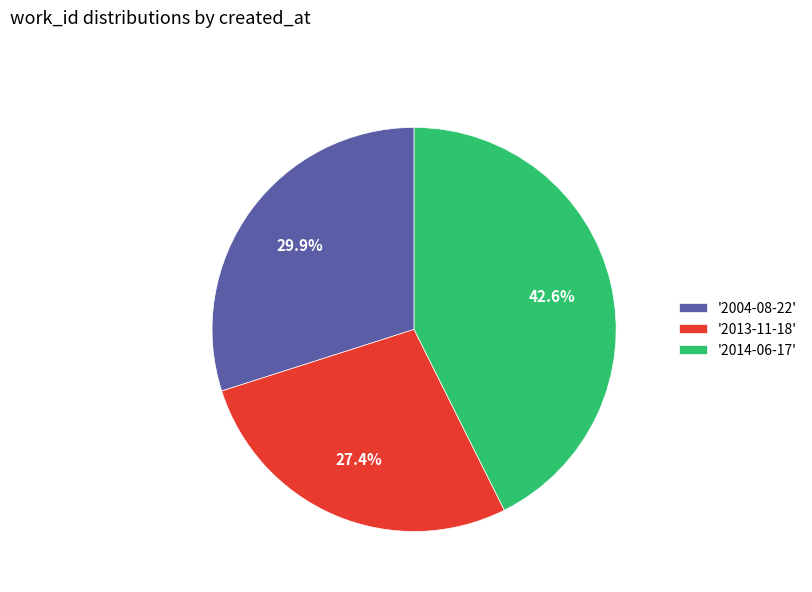

Between '2004-08-22' and '2013-11-18', which is larger?

'2004-08-22'